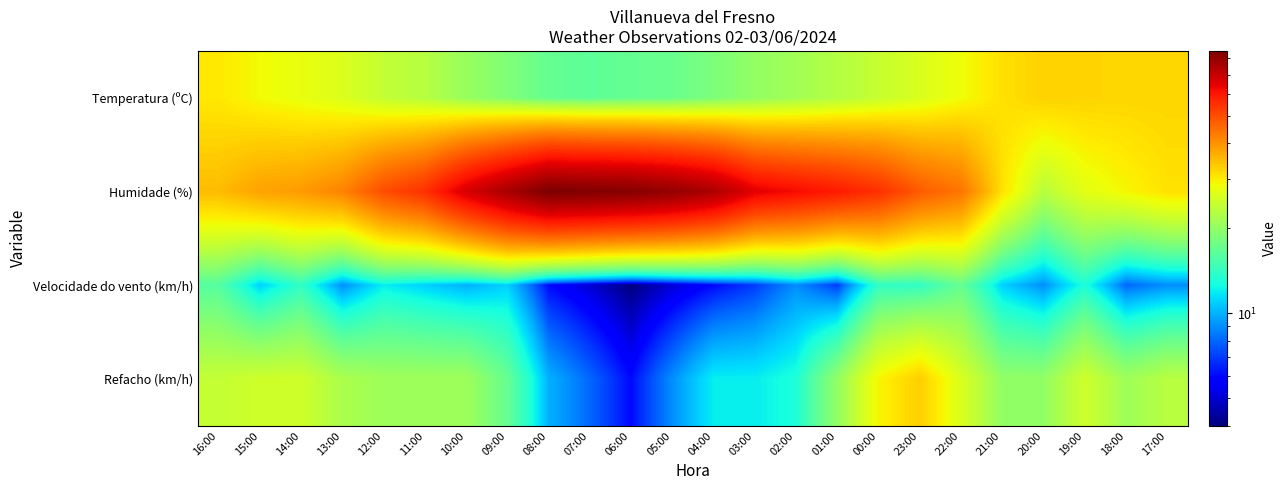

Between 06:00 and 17:00, which is larger?

17:00